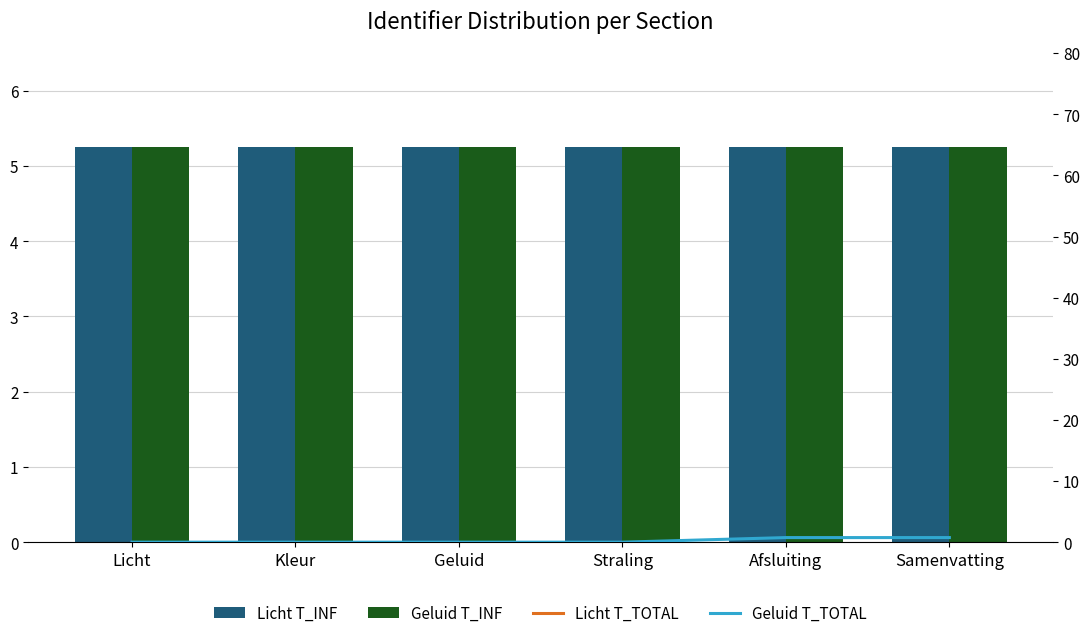

Count the Geluid T_INF values in the range 5 to 6.

6